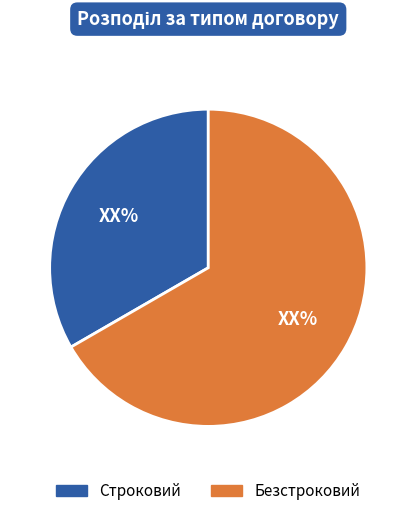

Which slice is the largest?

Безстроковий